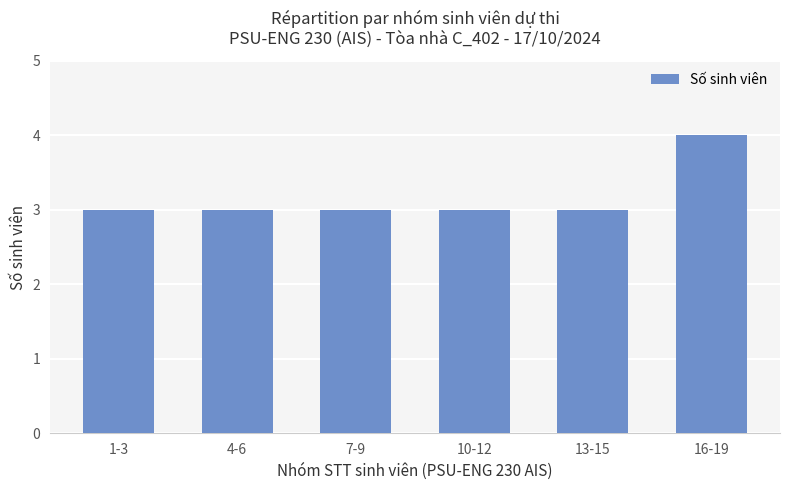

What is the difference between the values at 10-12 and 16-19?

1